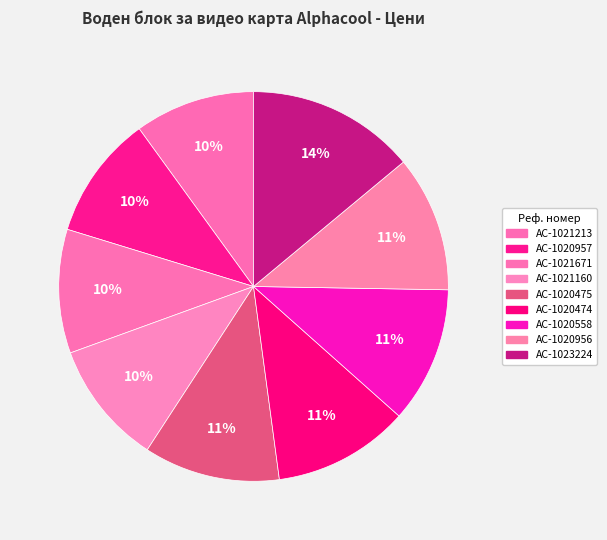

Approximately how many times larger is the value at AC-1021671 compared to AC-1020558?

0.9